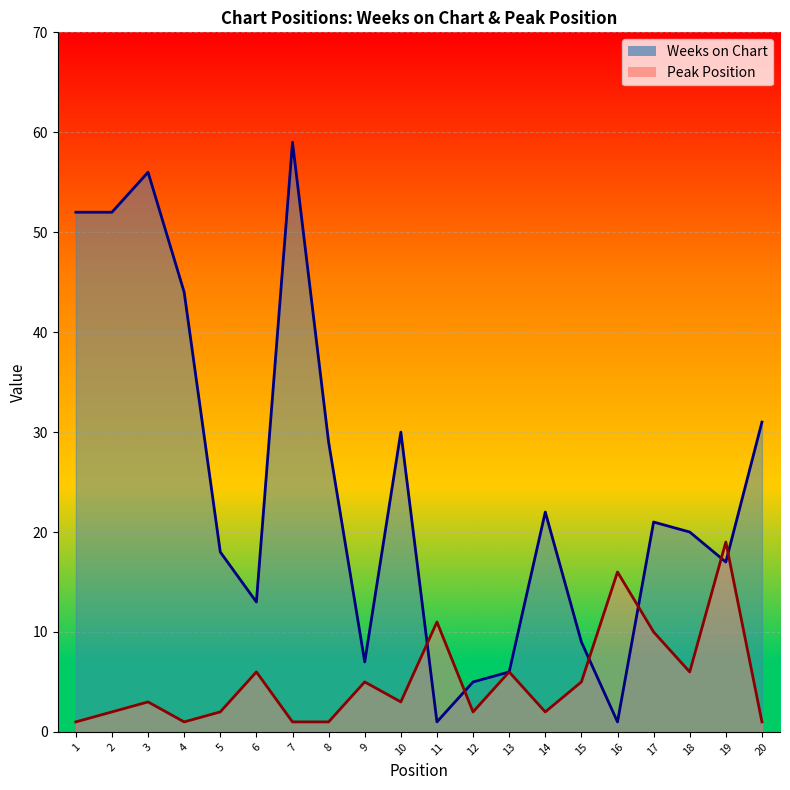

Where is the first local maximum for Peak Position?

3